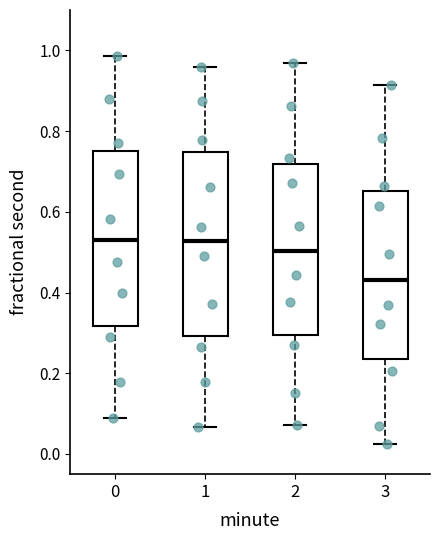

Reading left to right, transcribe this box plot: for each box, give where its median line is, the range the box spans, and where its two whiskers end, as read against the y-axis. The values are not printed on the chart, so give them approximately, as read against the axis.

0: median 0.52, box 0.32 to 0.76, whiskers 0.10 to 0.98
1: median 0.52, box 0.30 to 0.74, whiskers 0.06 to 0.96
2: median 0.50, box 0.30 to 0.72, whiskers 0.08 to 0.96
3: median 0.44, box 0.24 to 0.66, whiskers 0.02 to 0.92